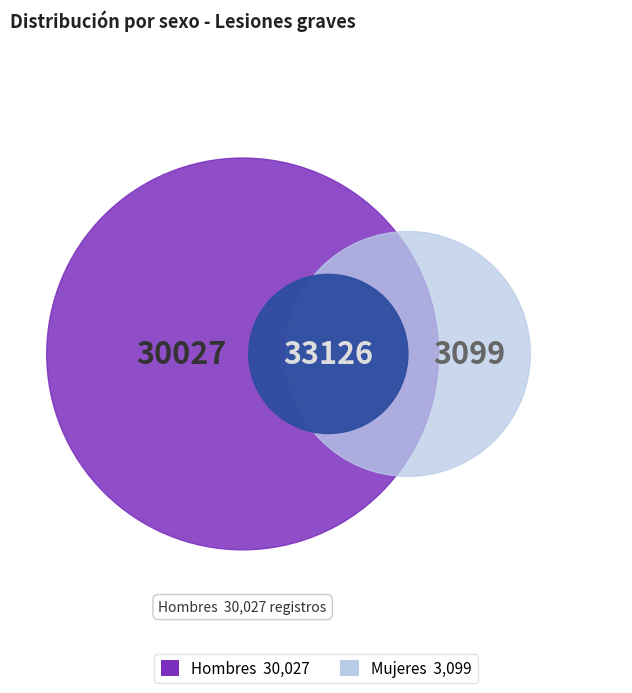

Rank the series by their average value, from lowest to highest.

Mujeres, Hombres